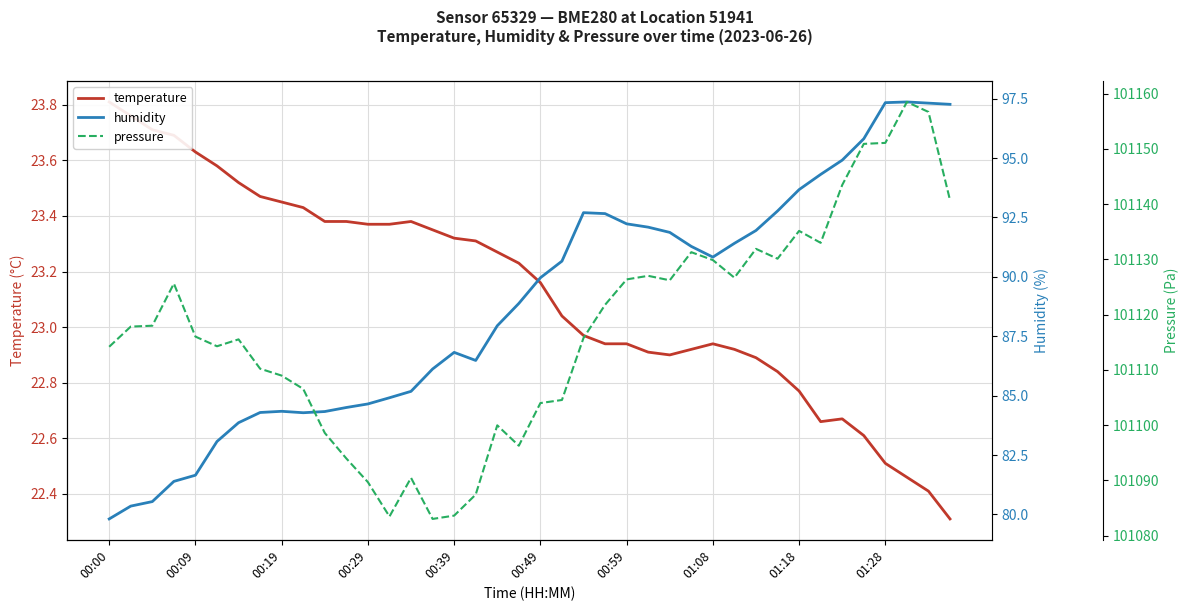

Reading right to left, extract all data points from this chart.

temperature: 22.3	22.4	22.5	22.5	22.6	22.7	22.7	22.8	22.8	22.9	22.9	22.9	22.9	22.9	22.9	22.9	22.9	23.0	23.0	23.2	23.2	23.3	23.3	23.3	23.4	23.4	23.4	23.4	23.4	23.4	23.4	23.4	23.5	23.5	23.6	23.6	23.7	23.7	23.8	23.8
humidity: 97.3	97.3	97.4	97.3	95.8	94.9	94.3	93.7	92.8	92.0	91.4	90.8	91.3	91.9	92.1	92.2	92.7	92.7	90.7	90.0	88.9	87.9	86.5	86.8	86.1	85.2	84.9	84.7	84.5	84.3	84.3	84.3	84.3	83.9	83.1	81.7	81.4	80.5	80.3	79.8
pressure: 101140.7	101156.7	101158.5	101151.1	101150.9	101143.5	101133.0	101135.2	101130.1	101131.9	101126.7	101129.9	101131.3	101126.2	101127.0	101126.4	101121.8	101115.8	101104.6	101104.0	101096.3	101100.0	101087.4	101083.6	101083.0	101090.5	101083.5	101089.7	101094.0	101098.6	101106.6	101109.0	101110.2	101115.5	101114.3	101116.0	101125.6	101118.0	101117.8	101114.2